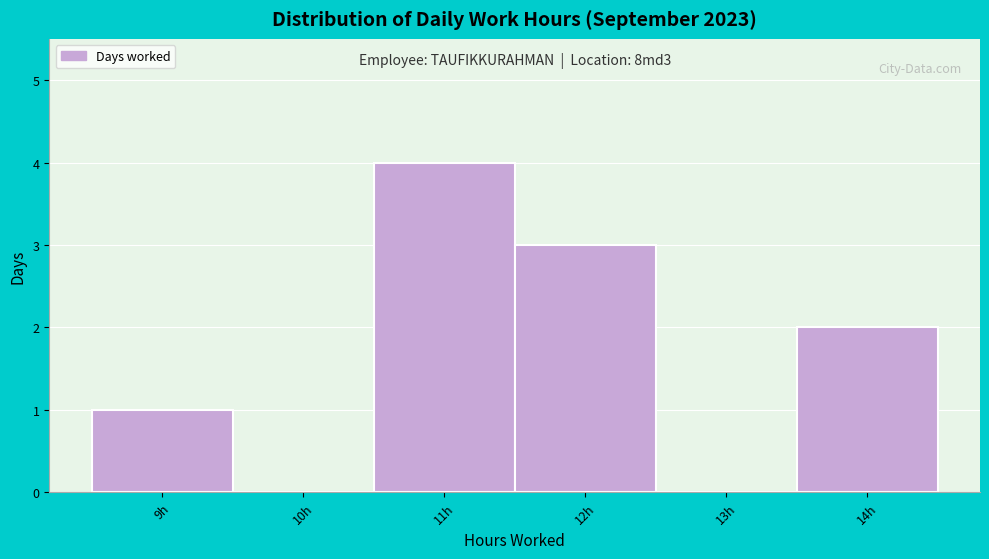

Which range on the x-axis has the tallest bar?

10.5 to 11.5